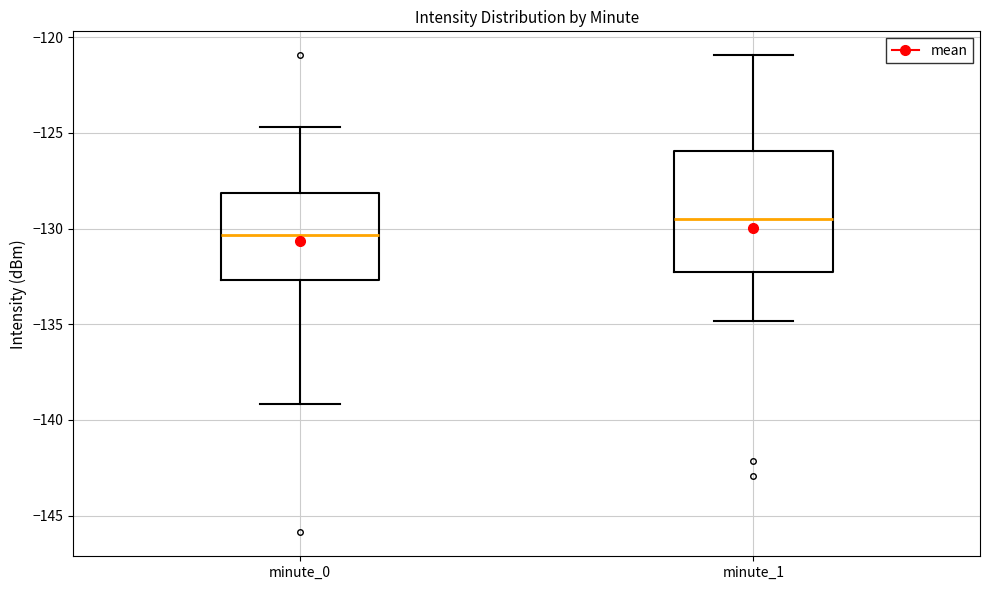

Which box is the tallest, from its lower edge to its upper edge?

minute_1